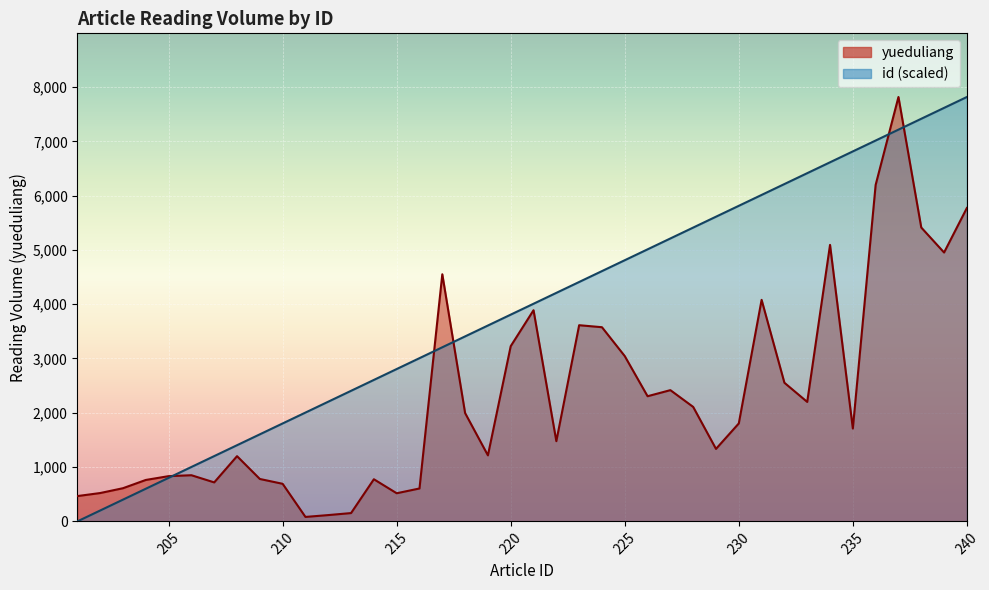

What is the smallest value displayed?

82